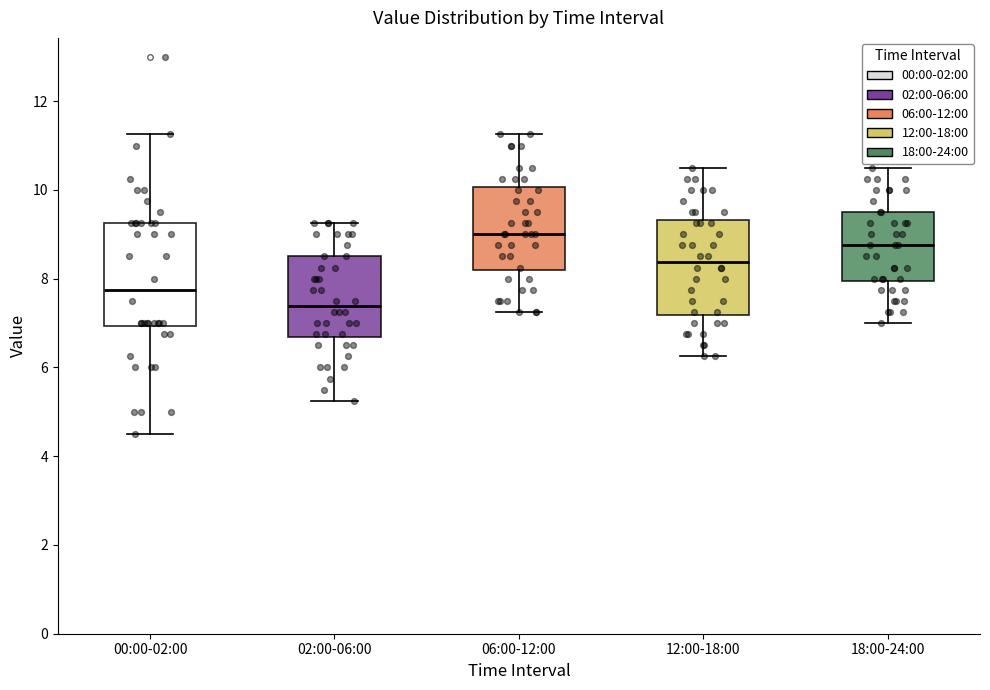

Where does the median line of the box for 02:00-06:00 sit on the y-axis? The values are not printed on the chart, so give them approximately, as read against the axis.

7.4